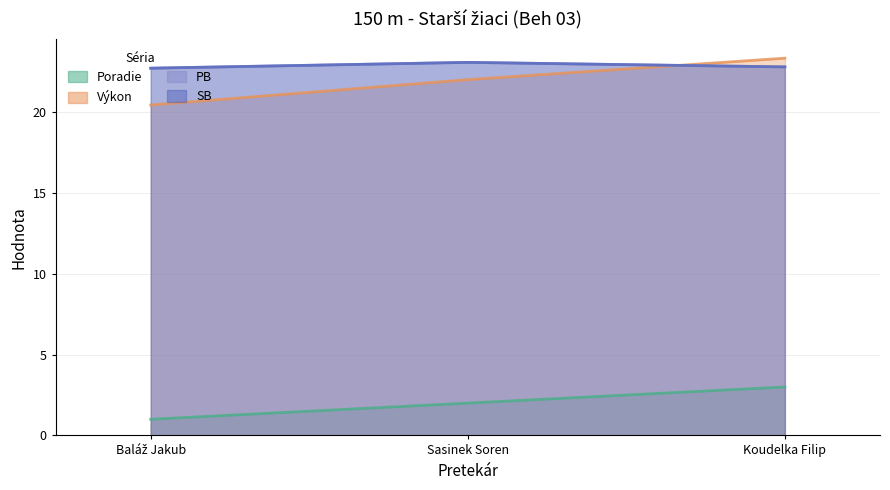

At which label does Výkon reach its minimum?

Baláž Jakub